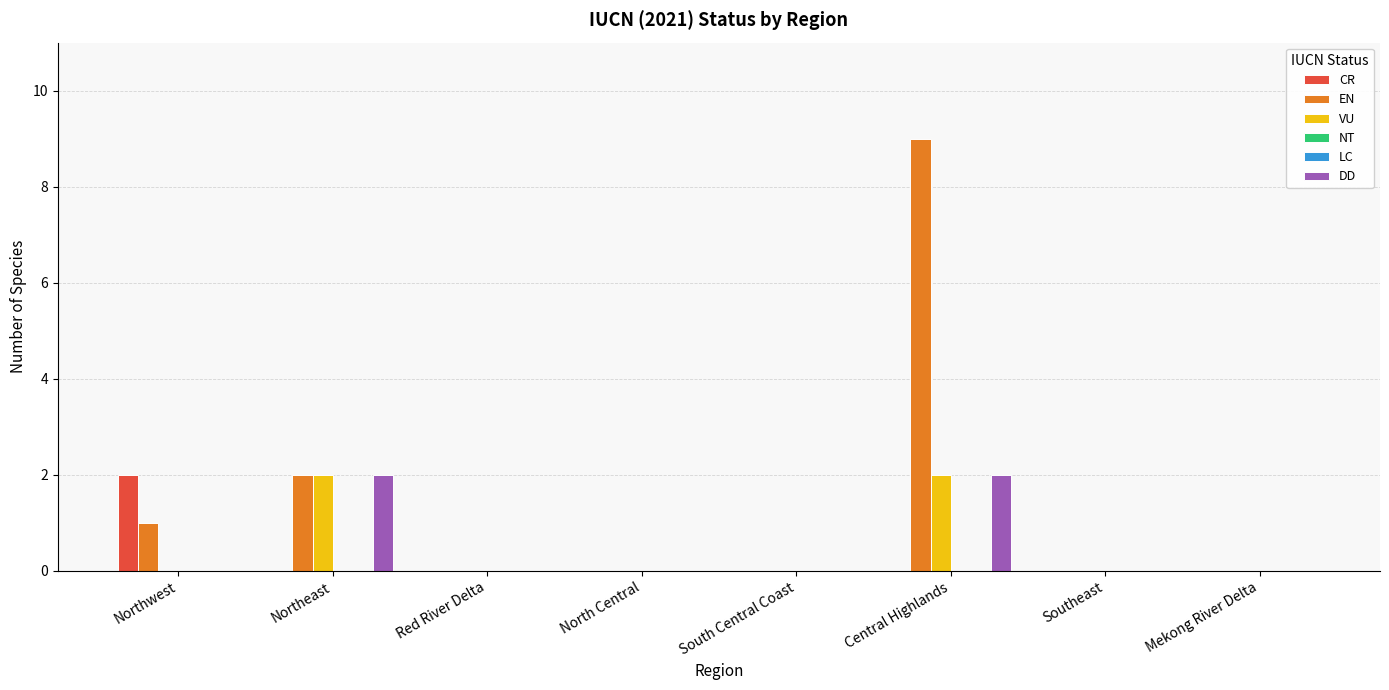

What are all the series names shown in the legend?

CR, EN, VU, NT, LC, DD